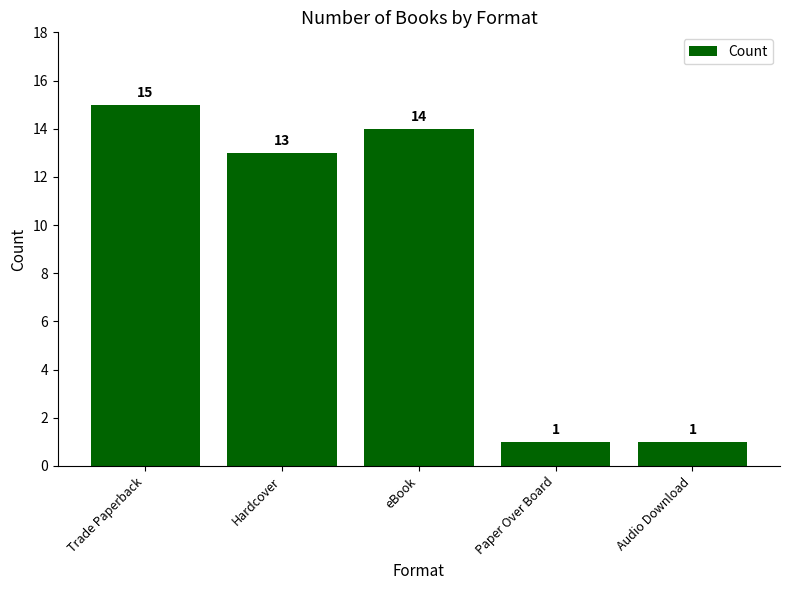

Which category has the highest value across all series?

Trade Paperback